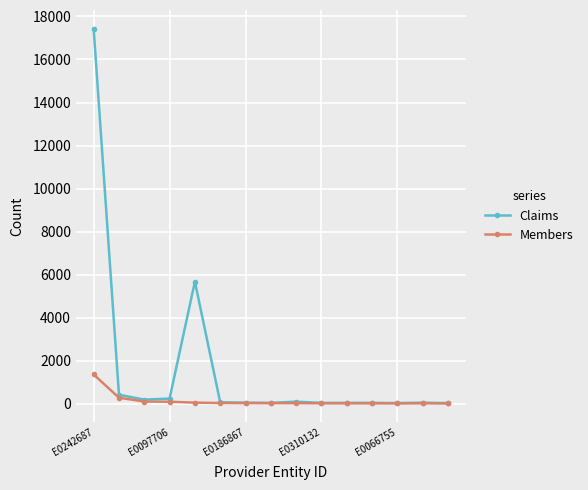

What is the smallest value displayed?

27